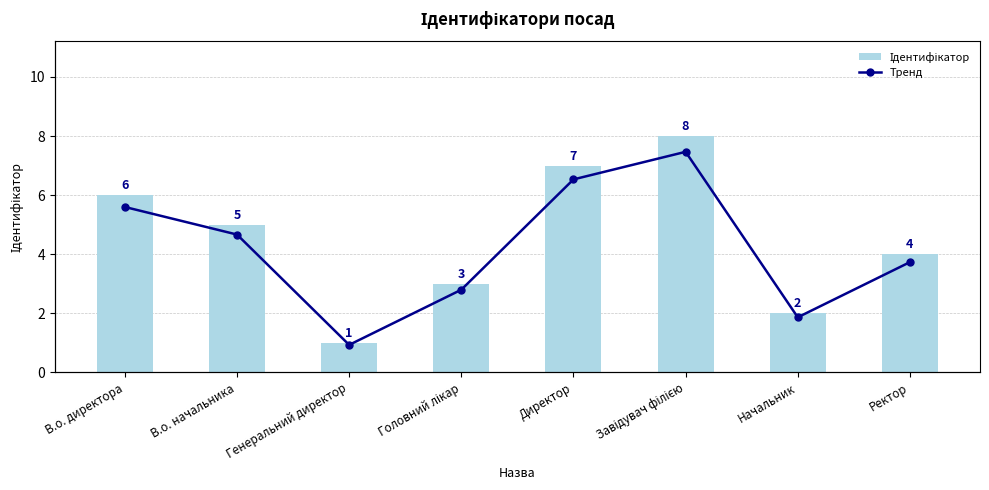

Which series has the largest total across all categories?

Ідентифікатор